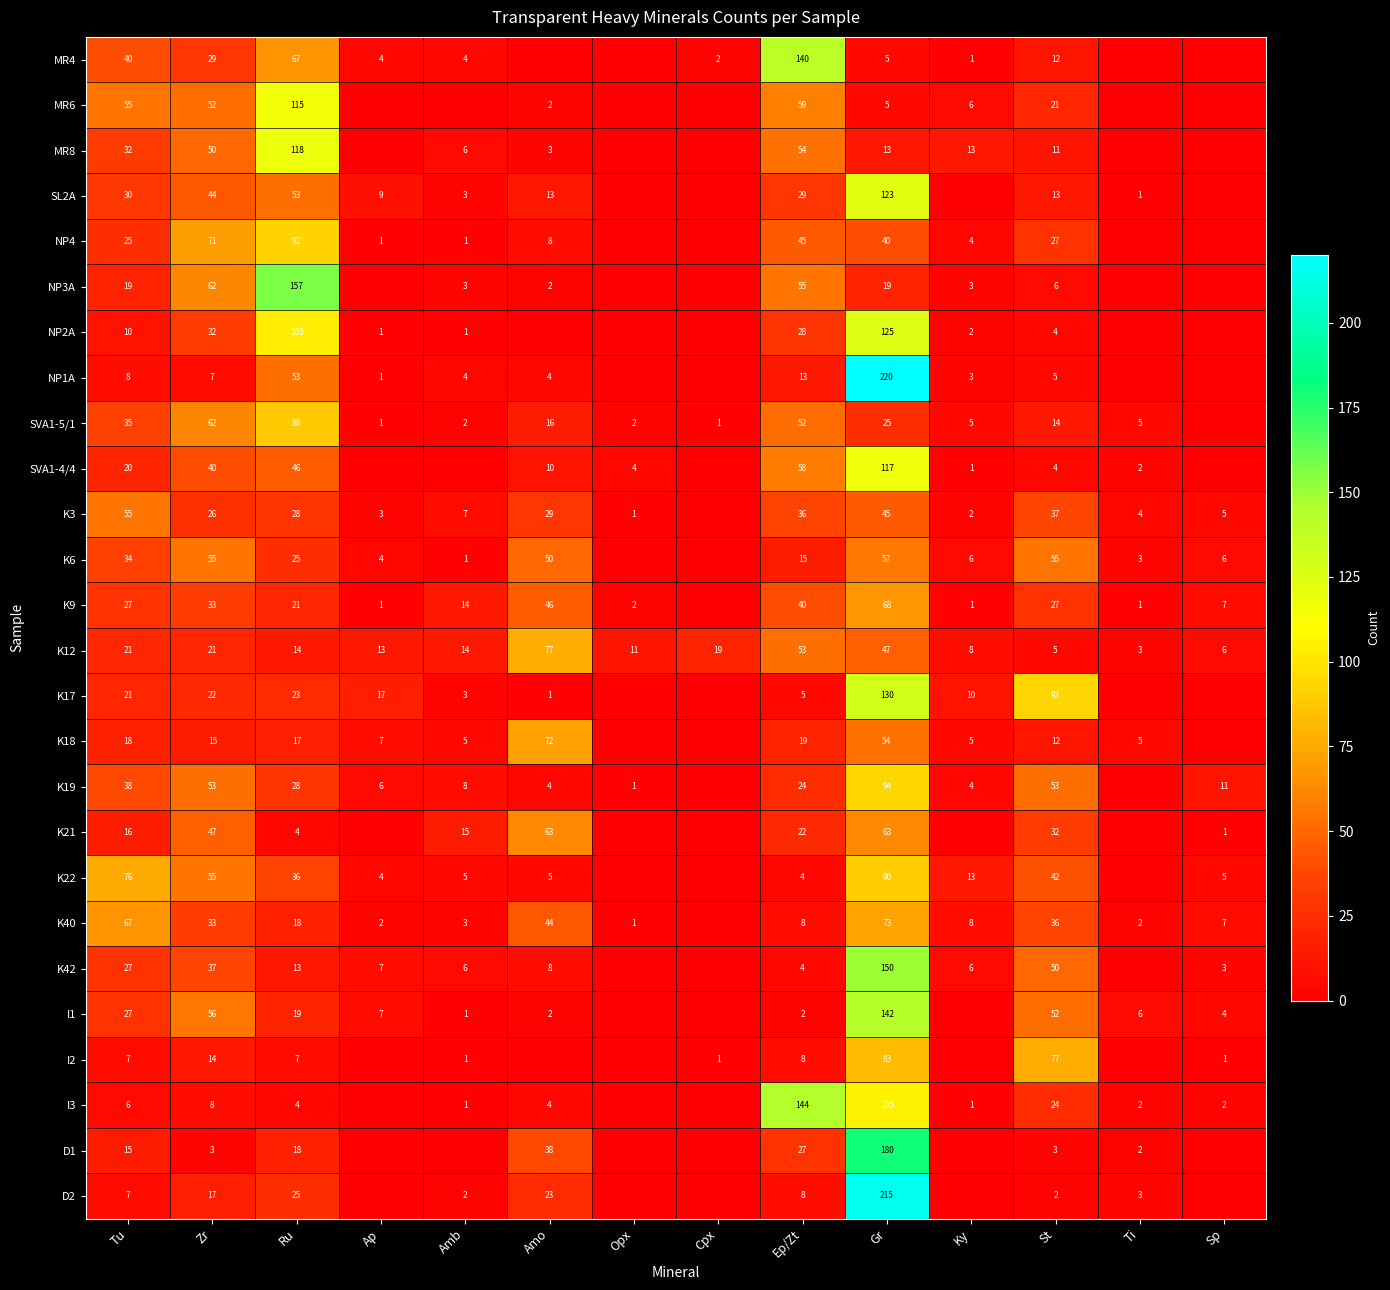

At how many categories does at least one series exceed 20?

7